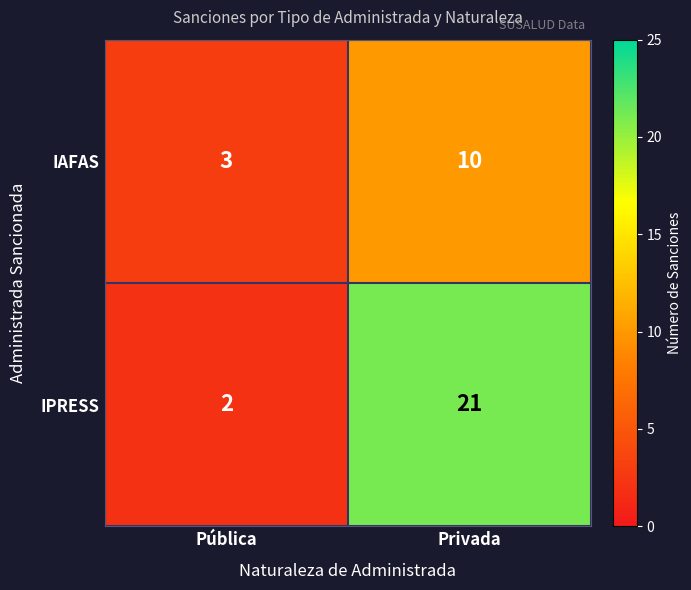

What is the total value across all series at Privada?

31